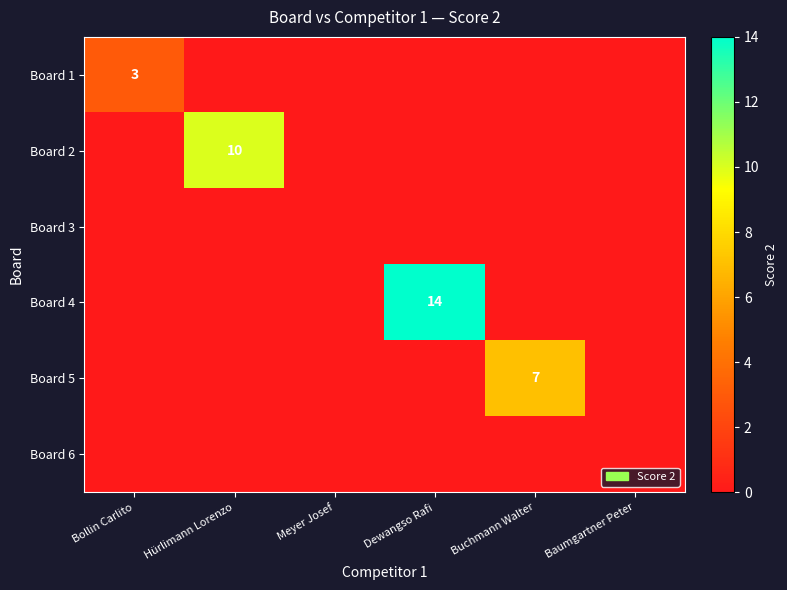

True or false: Board 2 has a value of 14 at Hürlimann Lorenzo.

False